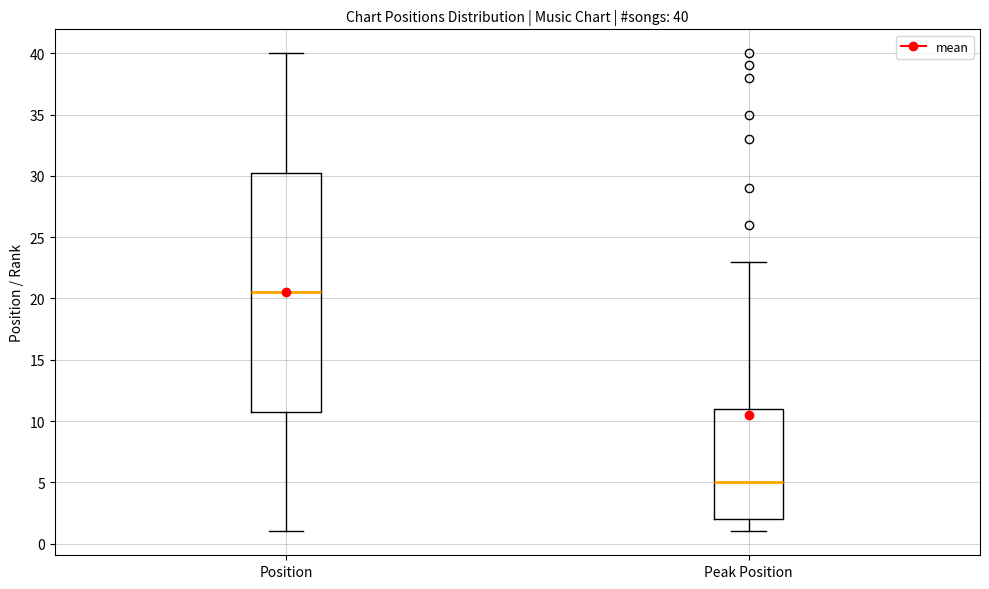

Which box's median line is the highest?

Position